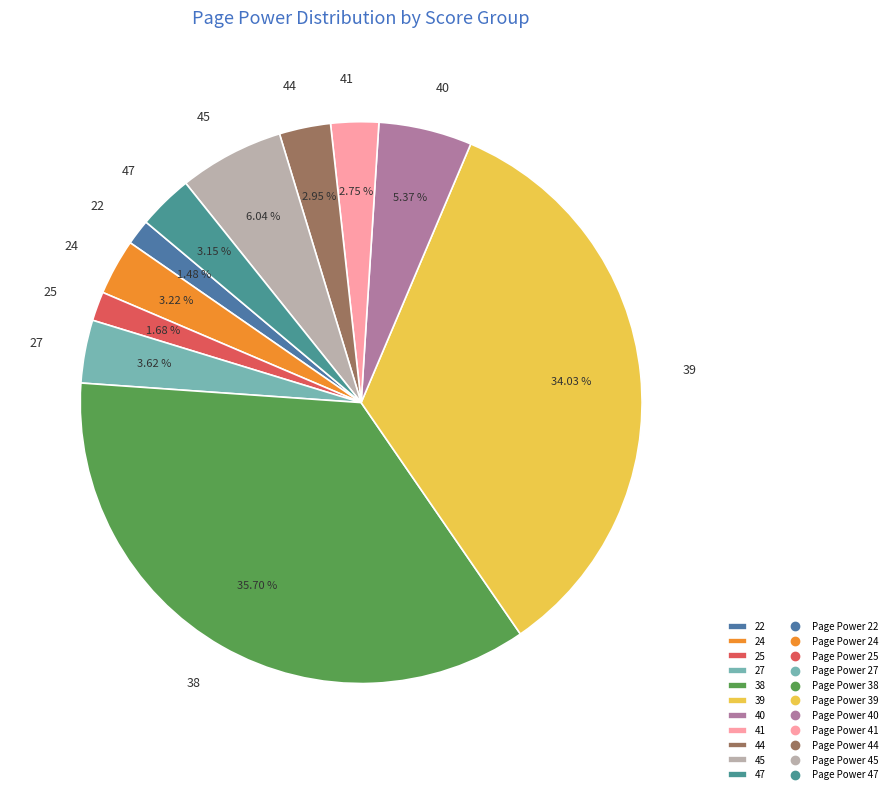

What is the largest slice in the pie chart?

38